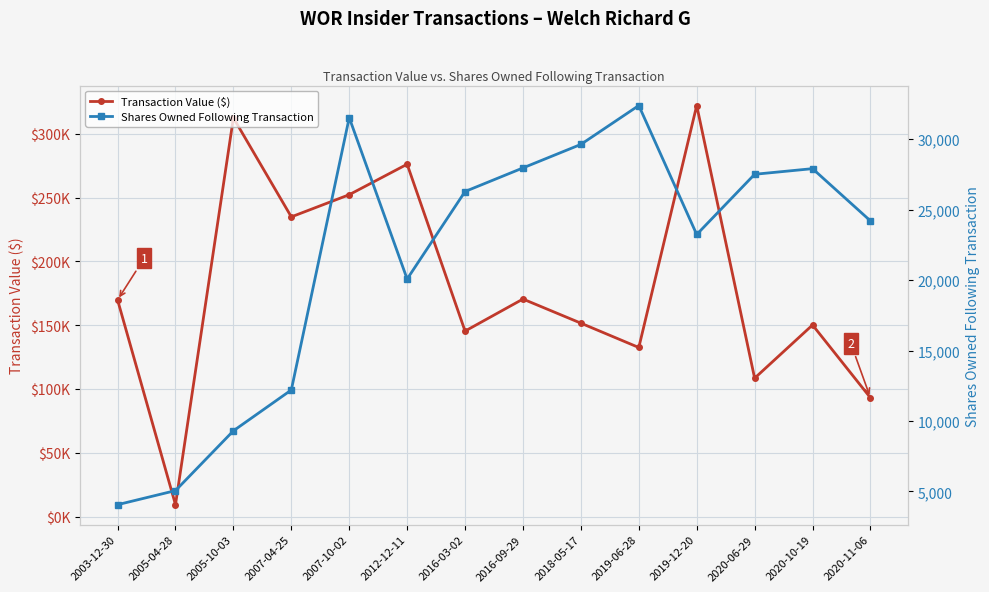

Which category has the highest value across all series?

2019-12-20